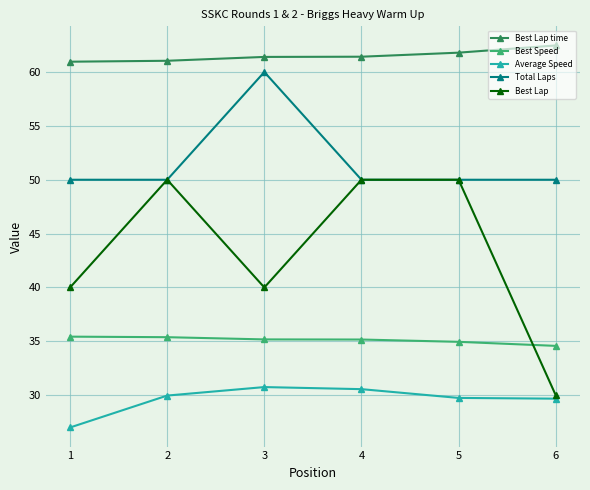

Which series has the widest spread of values?

Best Lap